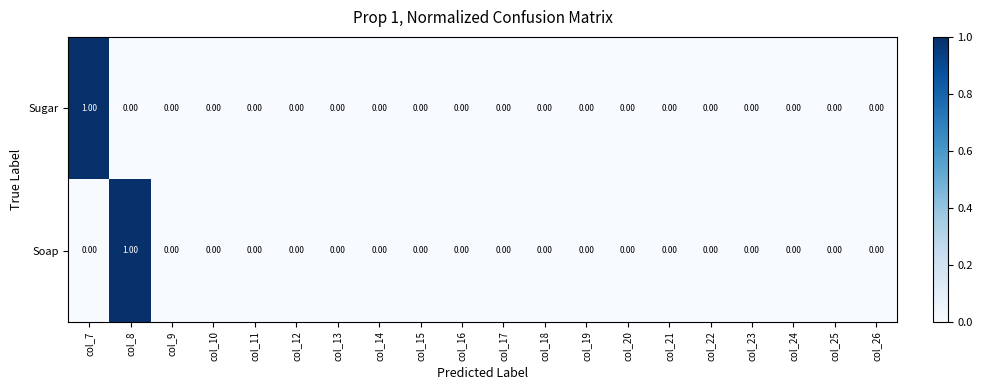

At col_8, list the series in order from largest to smallest.

Soap, Sugar